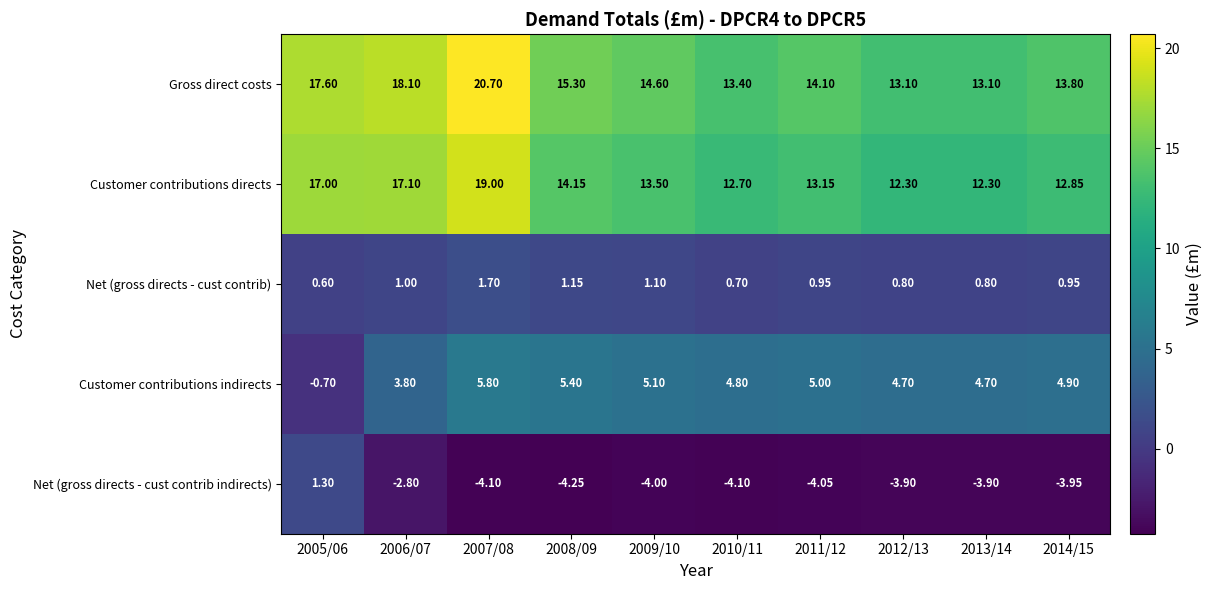

Which series has the largest total across all categories?

Gross direct costs